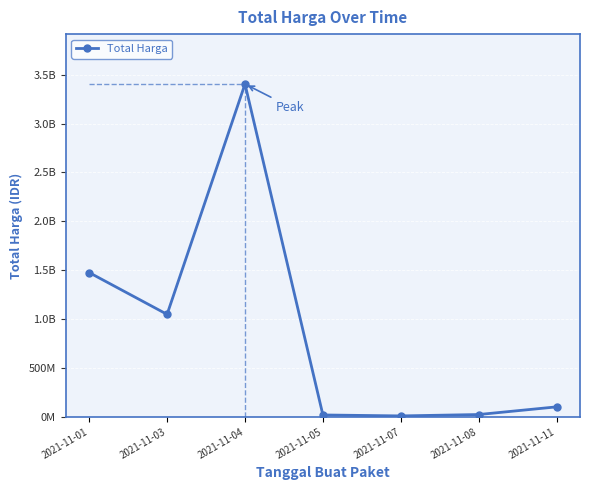

Does the chart have visible grid lines?

Yes